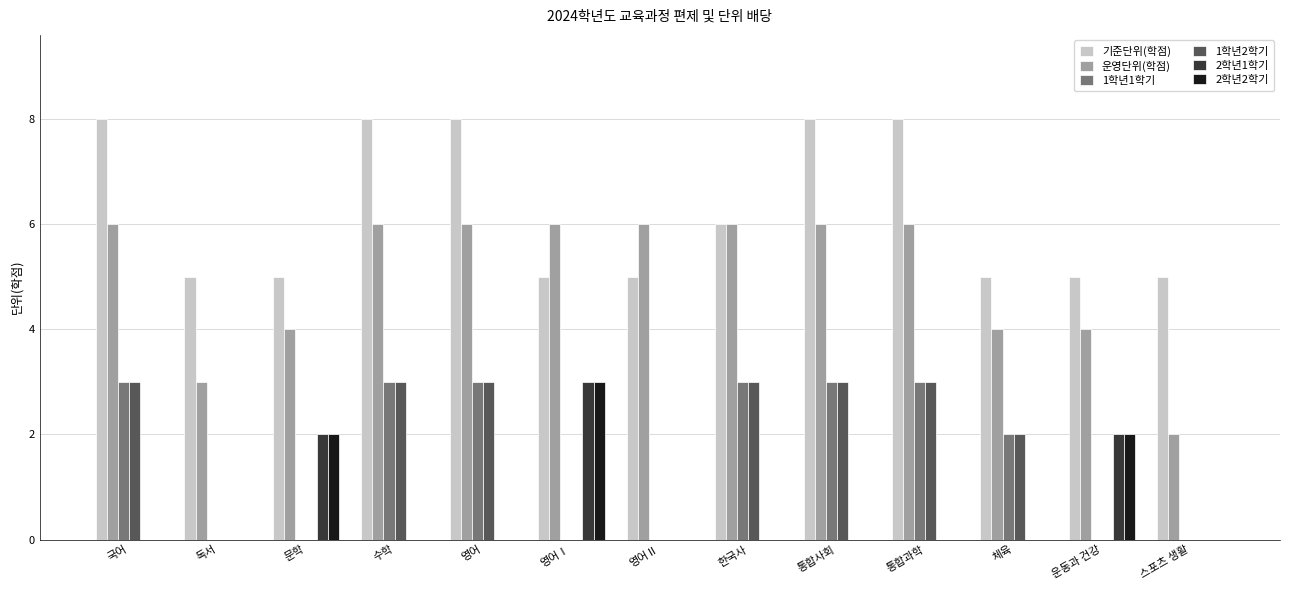

Read the 기준단위(학점) value at 국어.

8